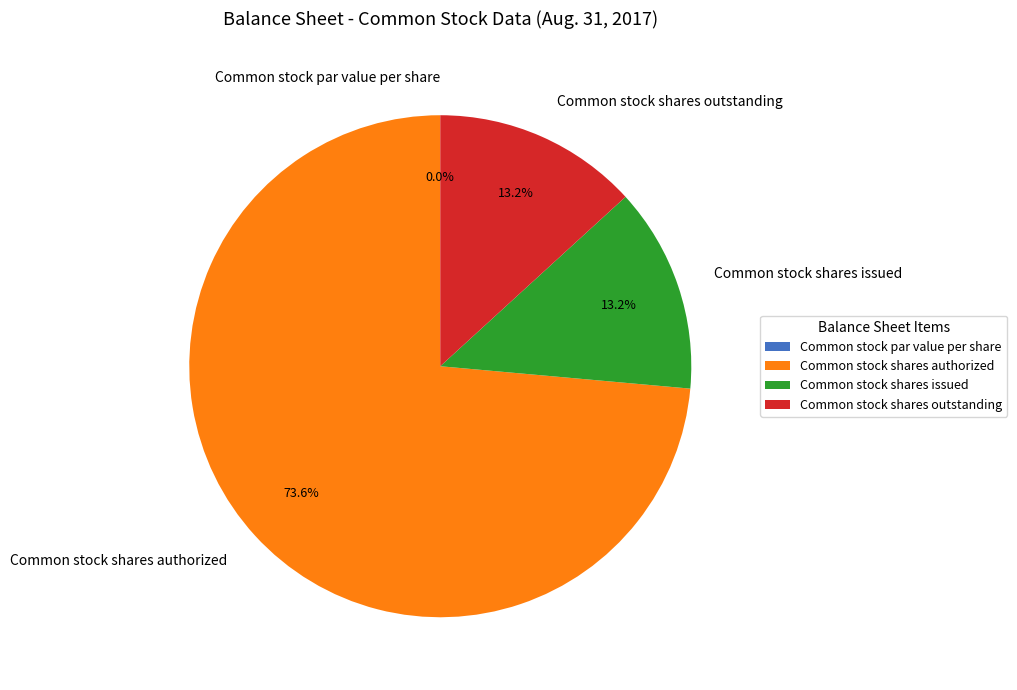

Count the number of slices in the pie.

4